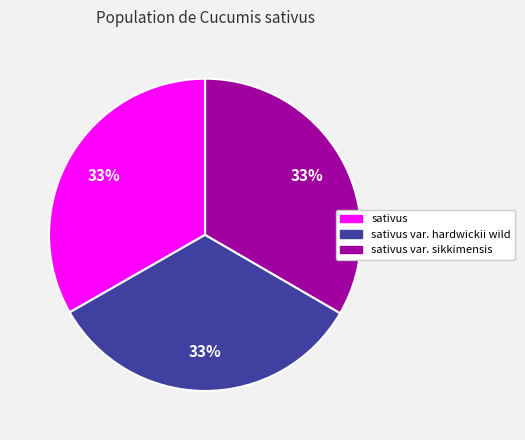

Is there a majority slice in this chart?

No